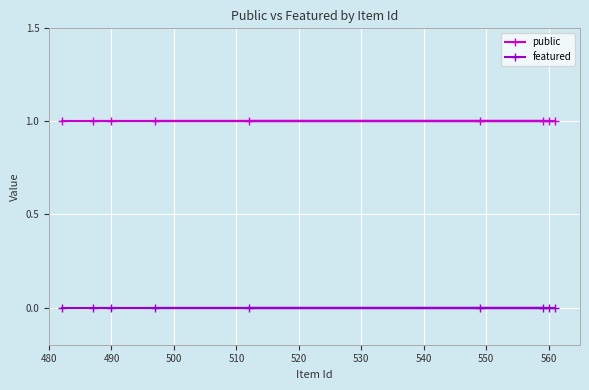

The public series shows 2 at 560. True or false?

False